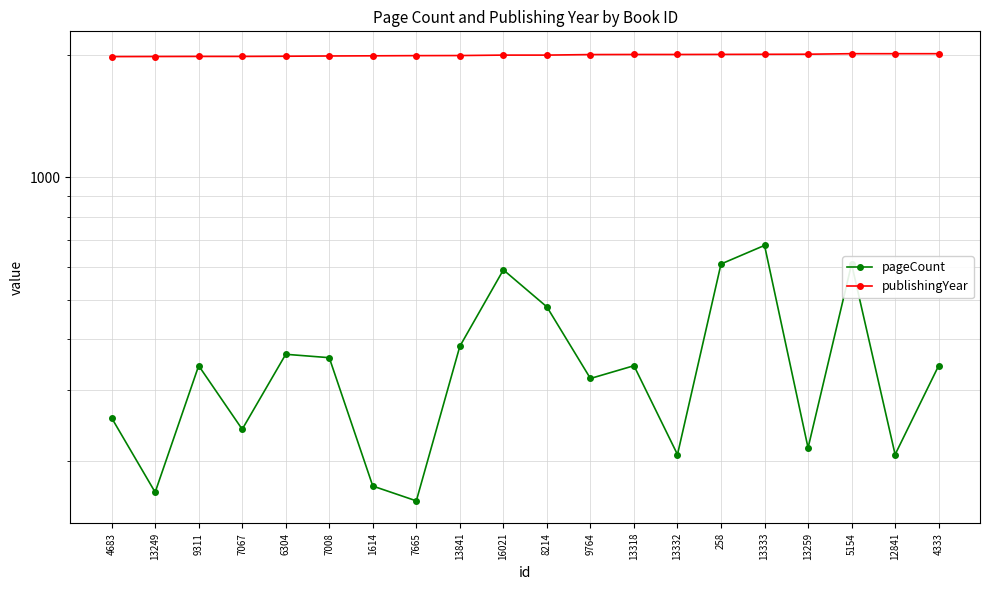

True or false: pageCount and publishingYear cross at least once.

False